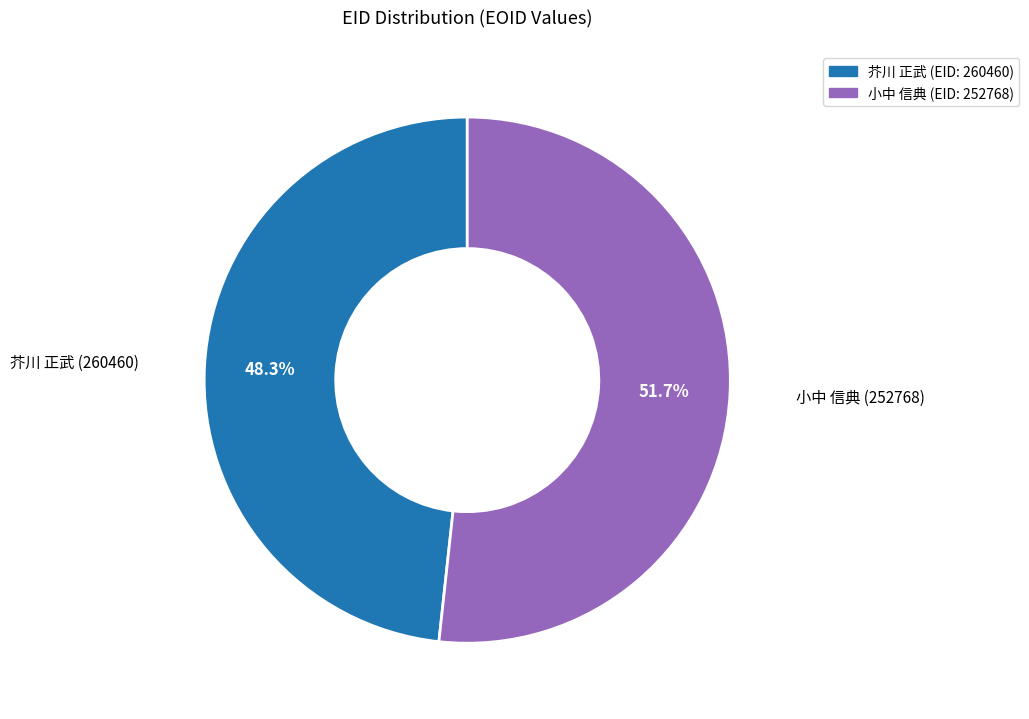

Which has a higher value, 小中 信典 (252768) or 芥川 正武 (260460)?

小中 信典 (252768)